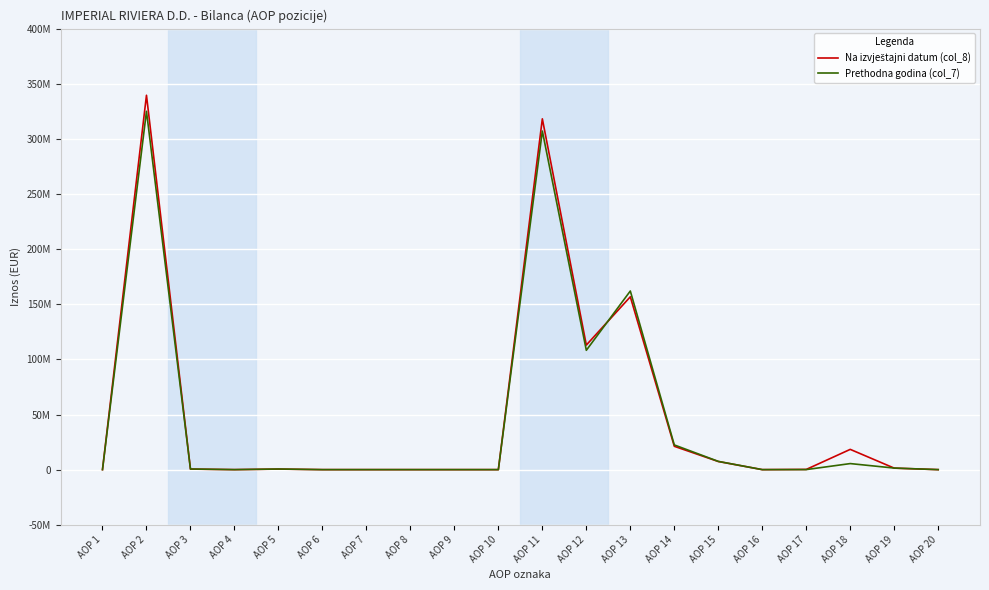

How many intersections are there between Na izvještajni datum (col_8) and Prethodna godina (col_7)?

3